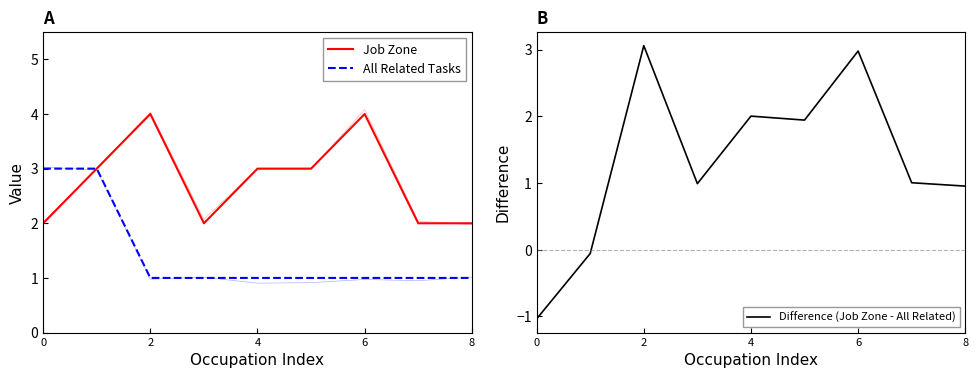

What is the difference between the maximum and minimum values in the Job Zone series?

2.0